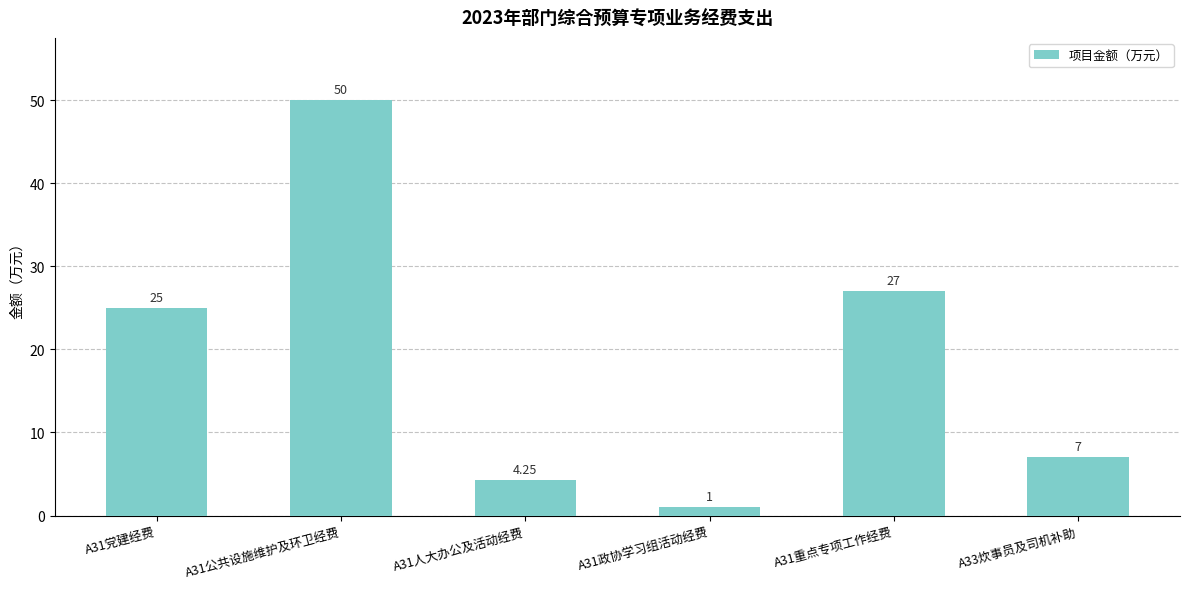

At which label is the value closest to 25?

A31党建经费